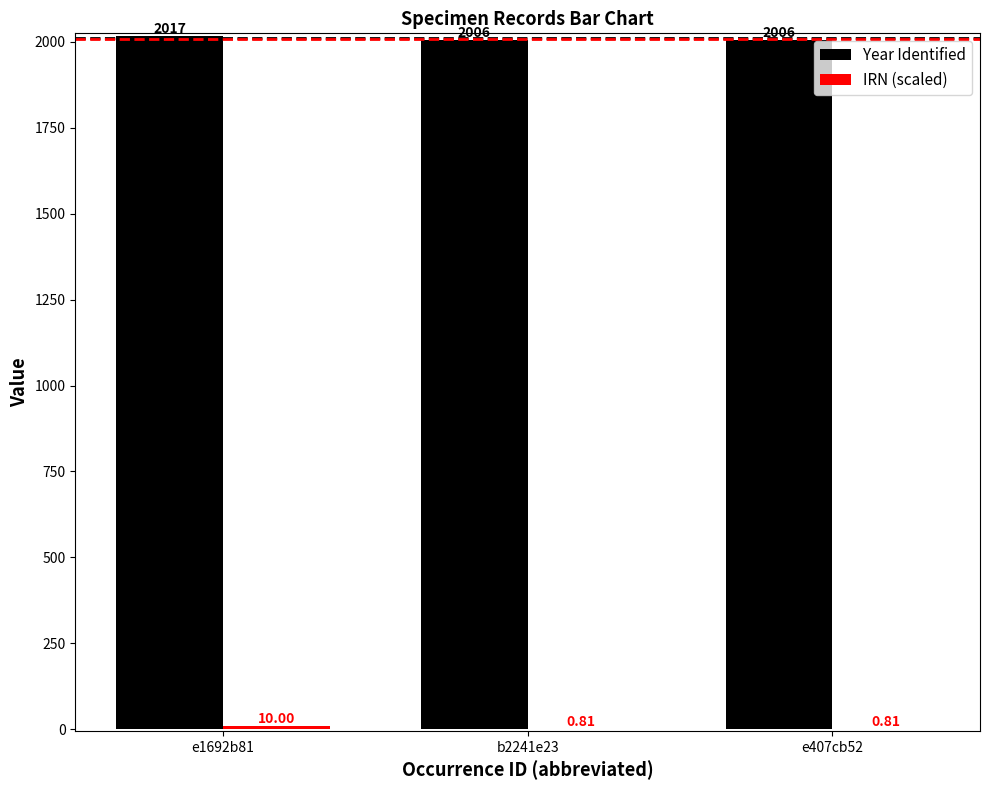

Count the Year Identified values in the range 2006 to 2017.

3